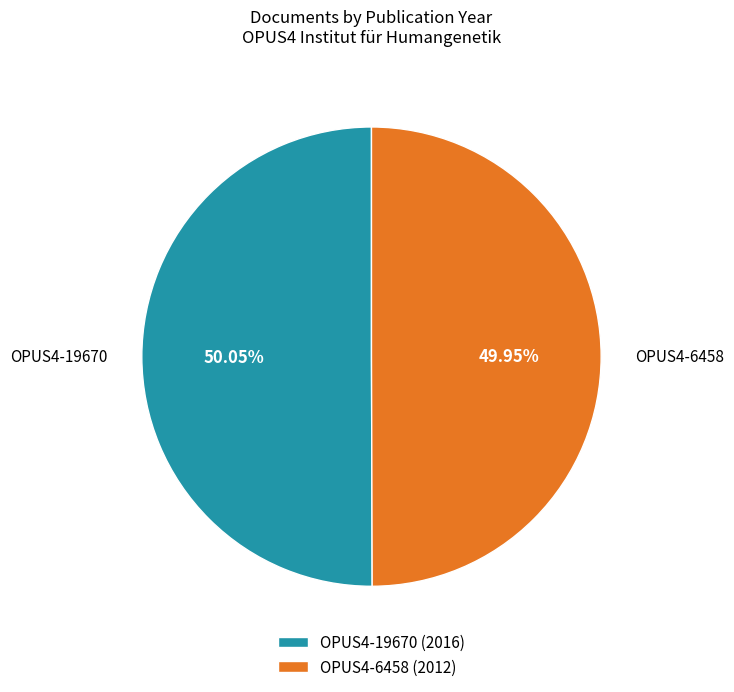

Is the sum of OPUS4-19670 (2016) and OPUS4-6458 (2012) greater than half?

Yes